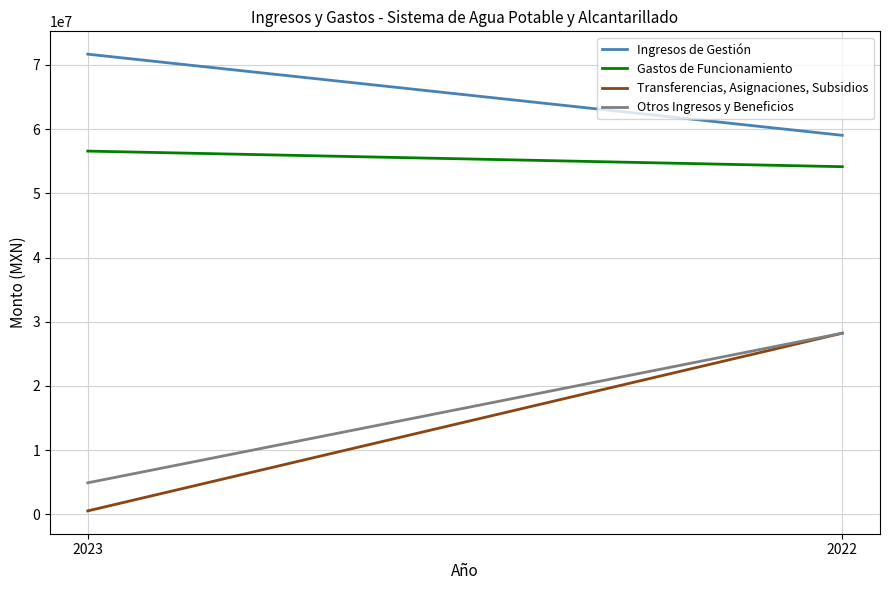

Is the value of Gastos de Funcionamiento at 2022 greater than the value of Transferencias, Asignaciones, Subsidios at 2023?

Yes